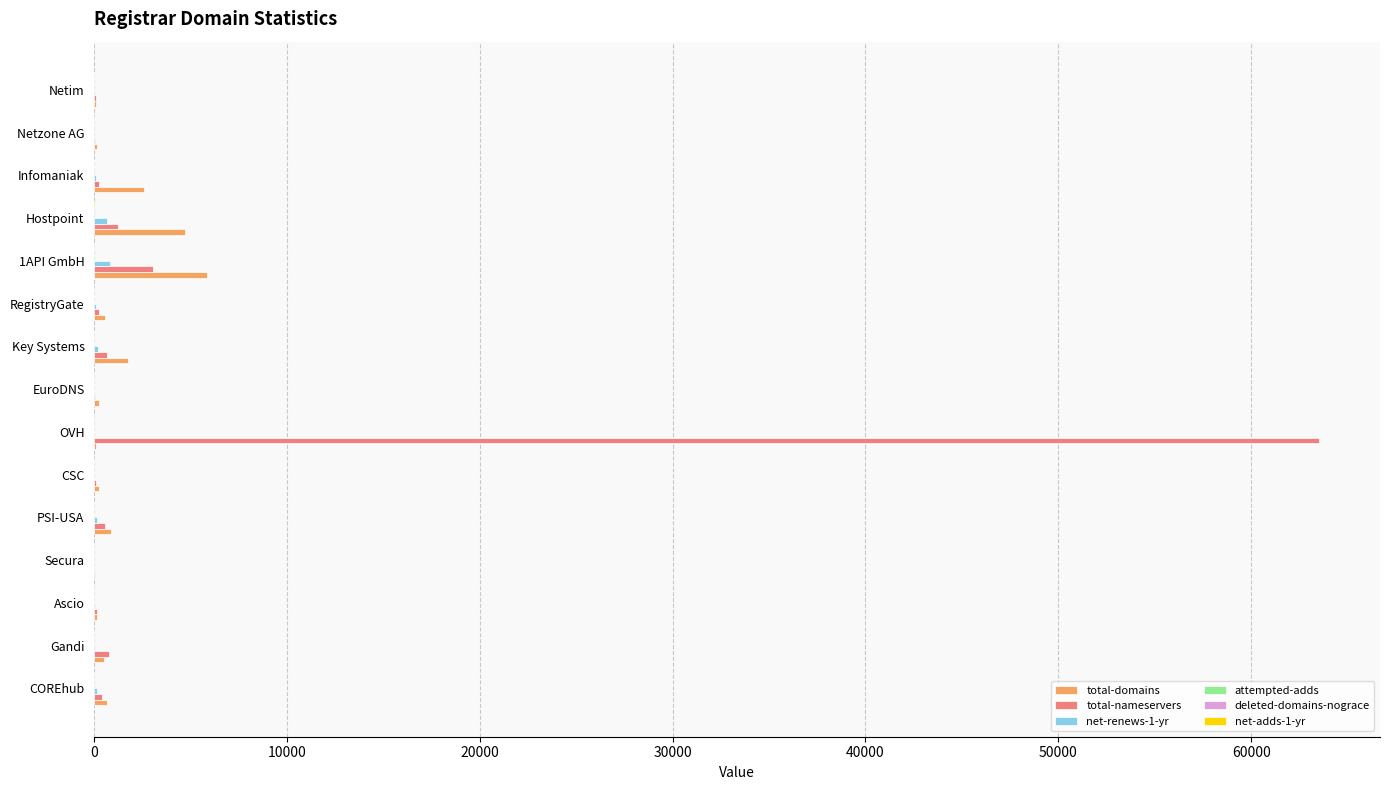

Between Secura and OVH, which series saw the biggest shift?

total-nameservers